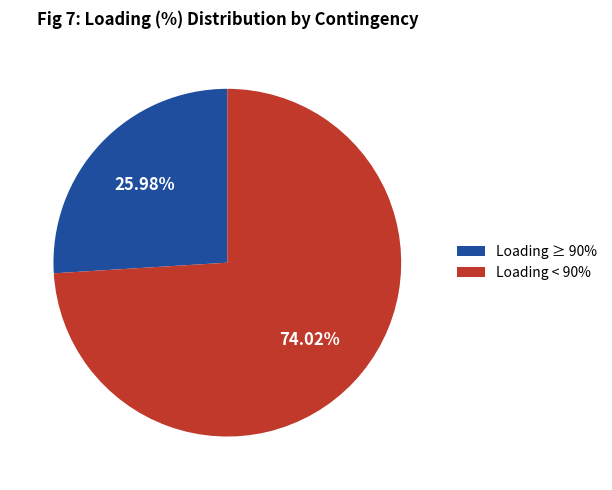

Rank the categories by value from lowest to highest.

Loading ≥ 90%, Loading < 90%